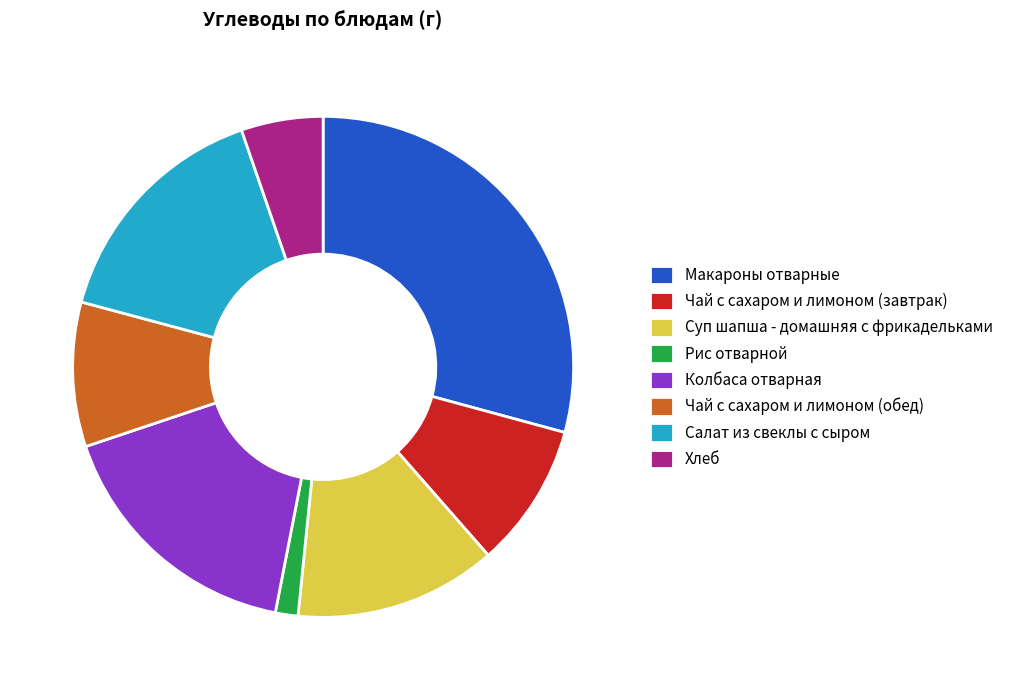

Does Макароны отварные represent more than half of the total?

No